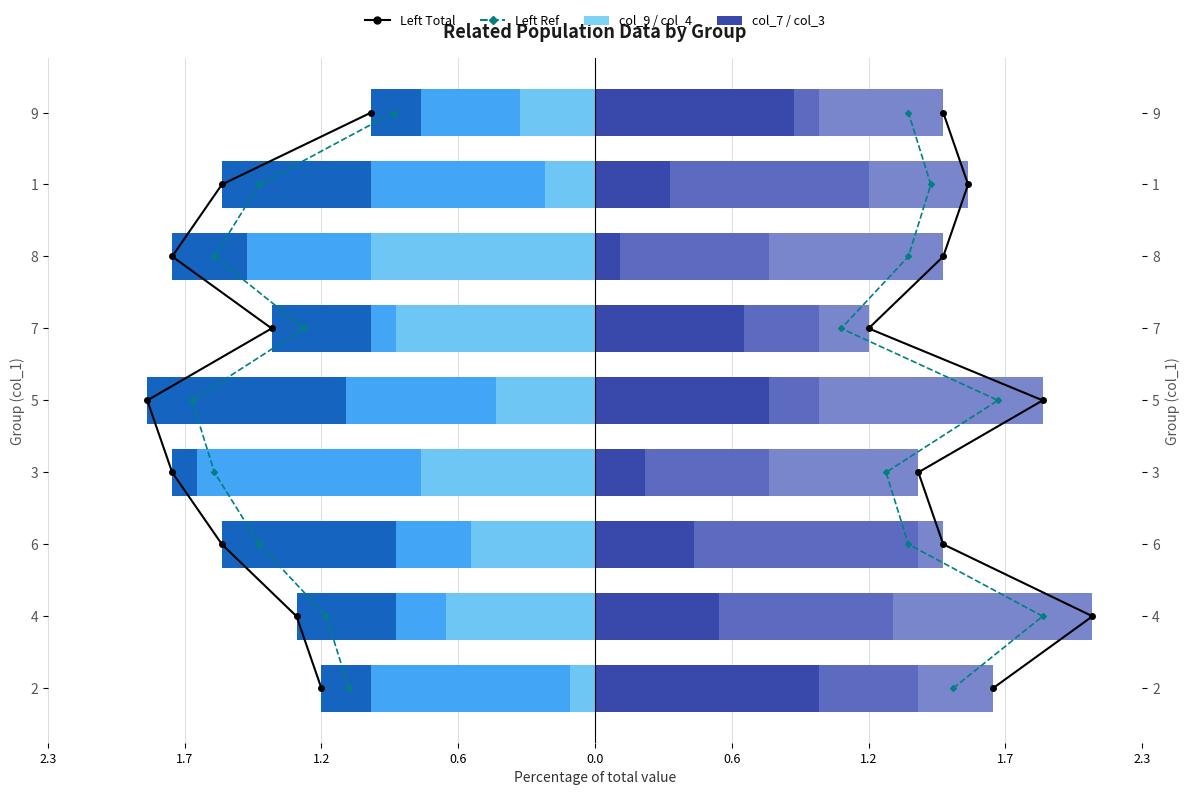

What is the difference between the maximum and minimum values in the col_4 series?

0.8